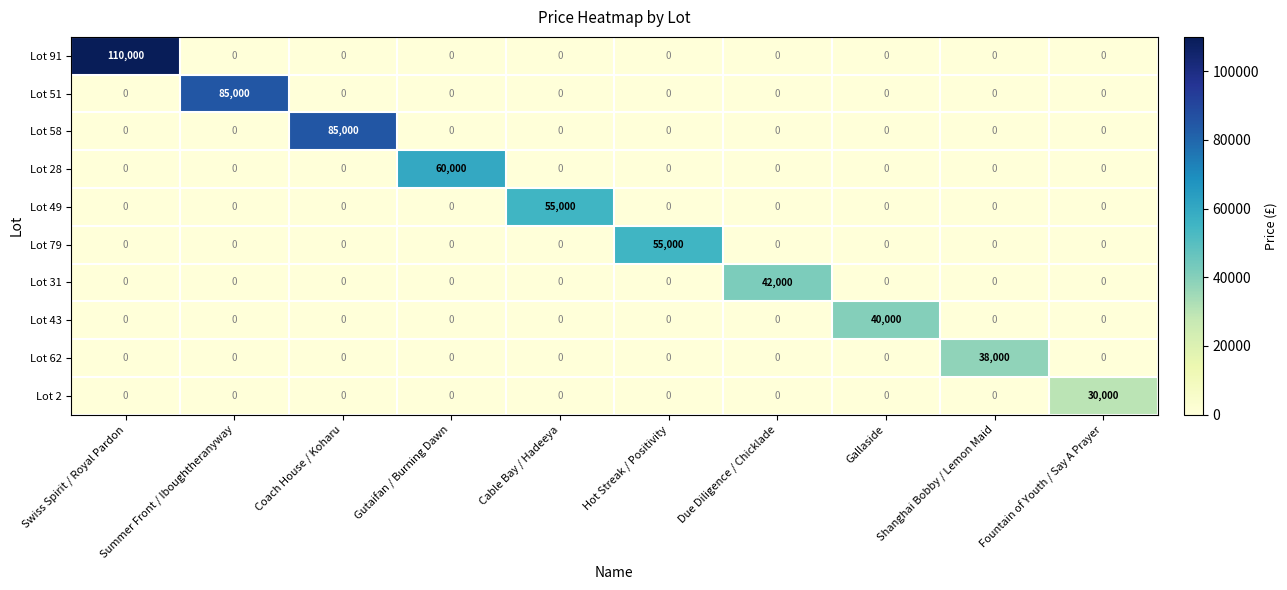

Which series has the largest total across all categories?

Lot 91